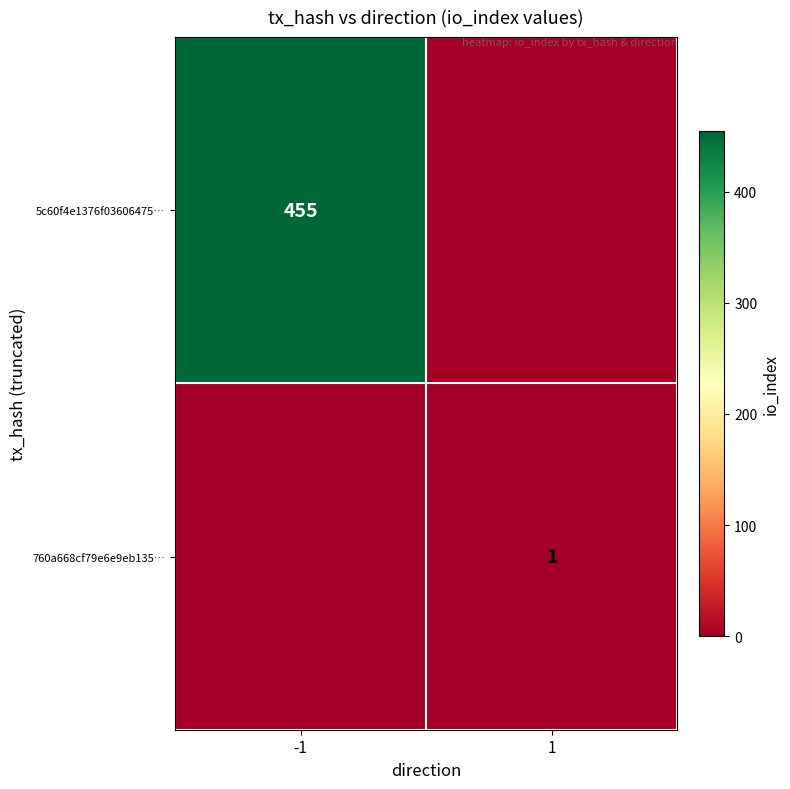

Is the value of 760a668cf79e6e9eb135… at 1 greater than the value of 5c60f4e1376f03606475… at -1?

No